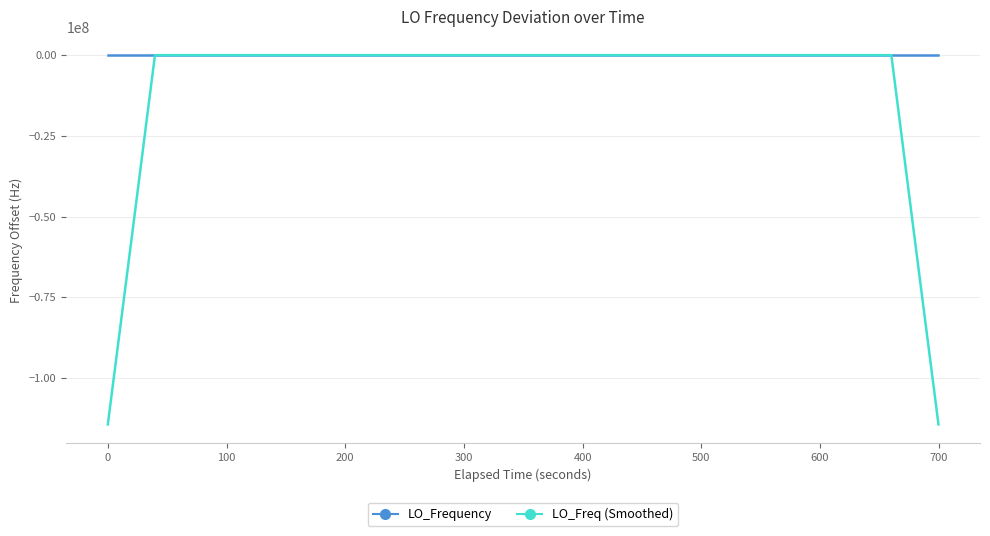

Which series has the largest total across all categories?

LO_Frequency